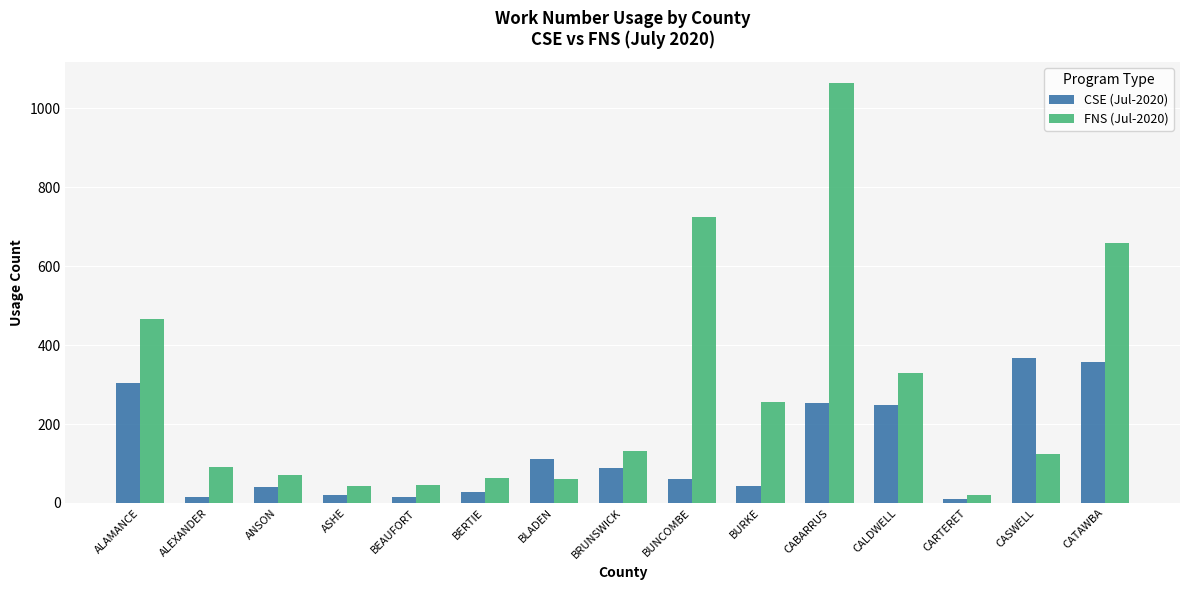

Rank the series by their maximum value, from lowest to highest.

CSE (Jul-2020), FNS (Jul-2020)